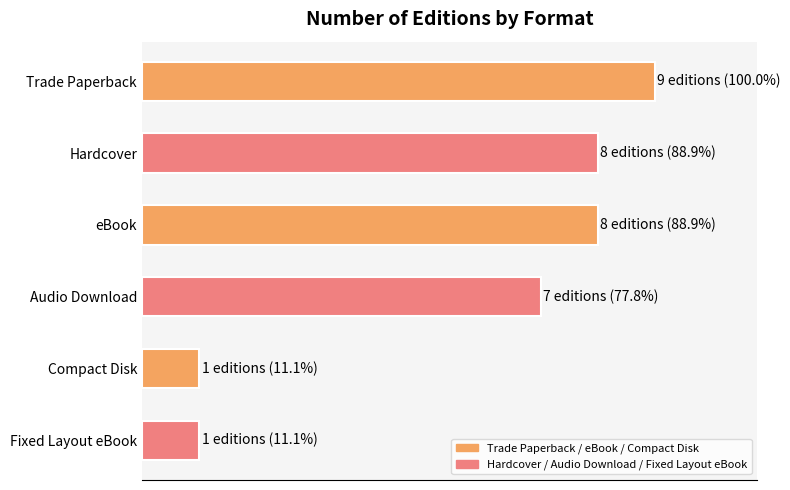

The value at Audio Download is 77.8. True or false?

True